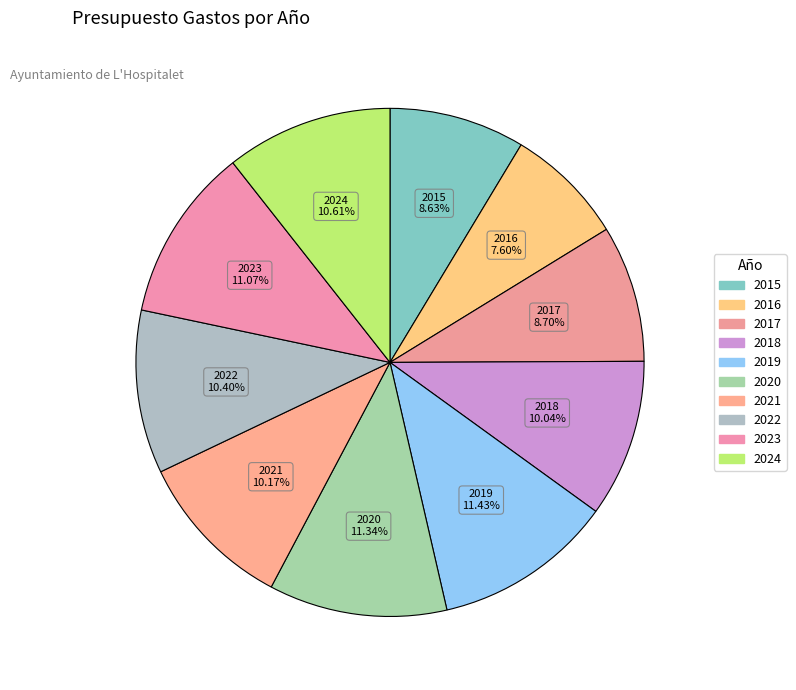

Which slice is the largest?

2019